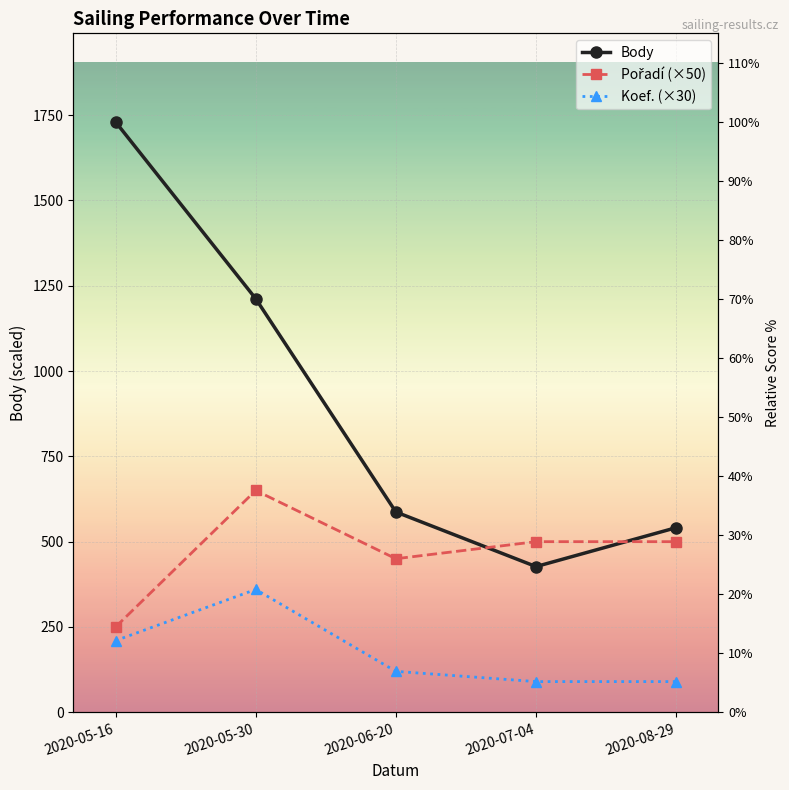

Between which two adjacent categories do Pořadí (×50) and Body first intersect?

2020-06-20 and 2020-07-04